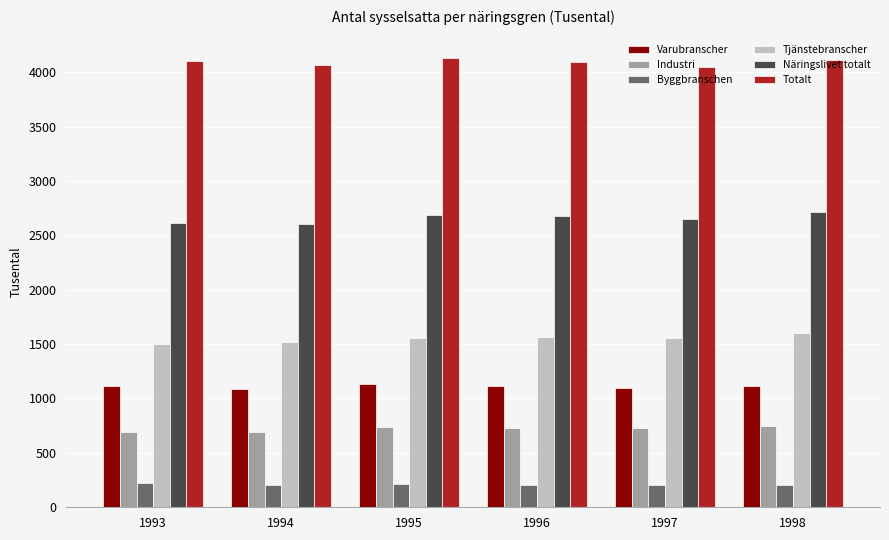

What is the minimum value for Näringslivet totalt?

2608.1